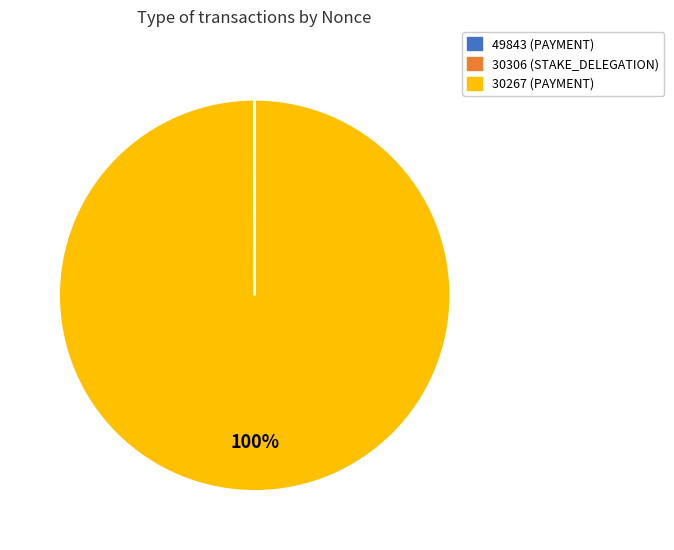

Is there any slice that represents more than half of the pie?

Yes